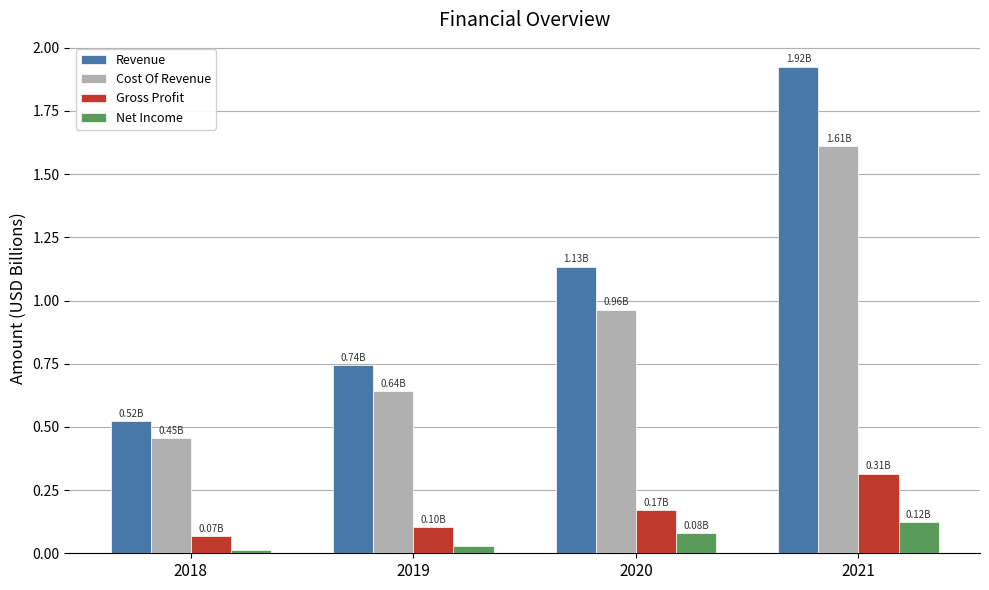

What is the difference between the highest and lowest values at 2021?

1.8